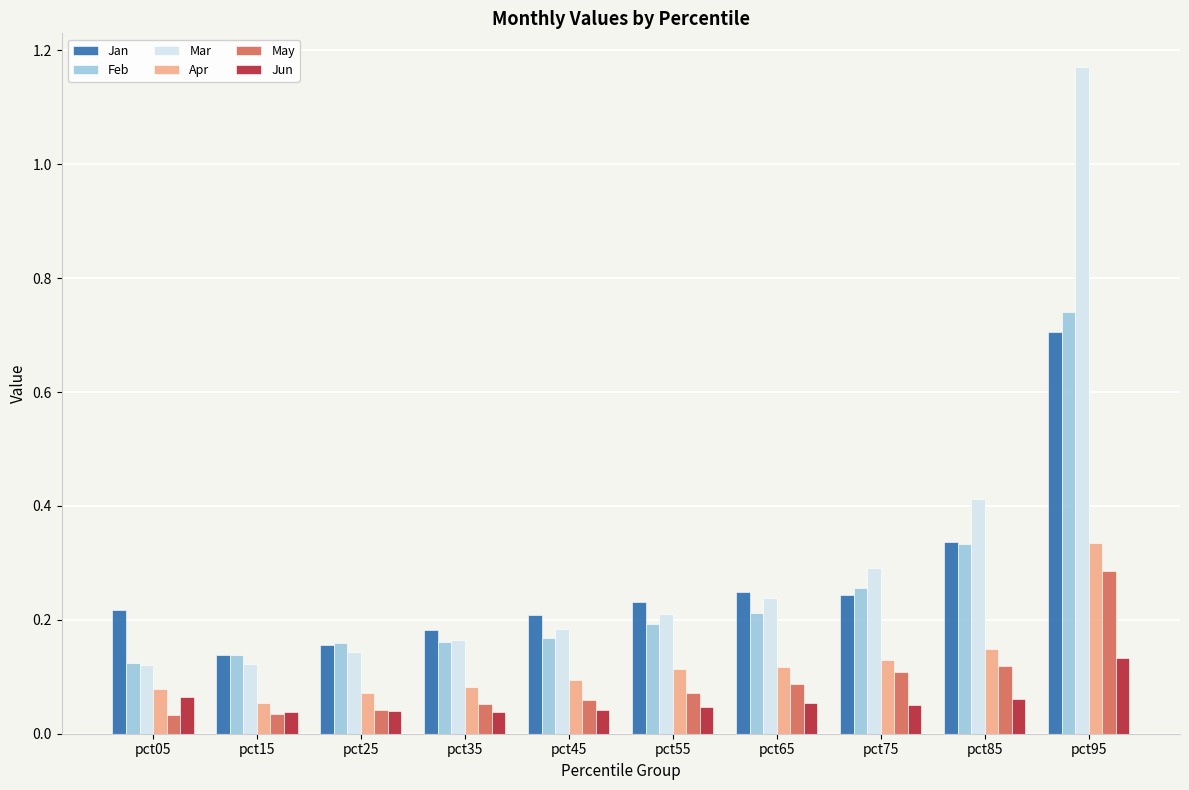

True or false: Feb has a value of 0.2 at pct45.

True